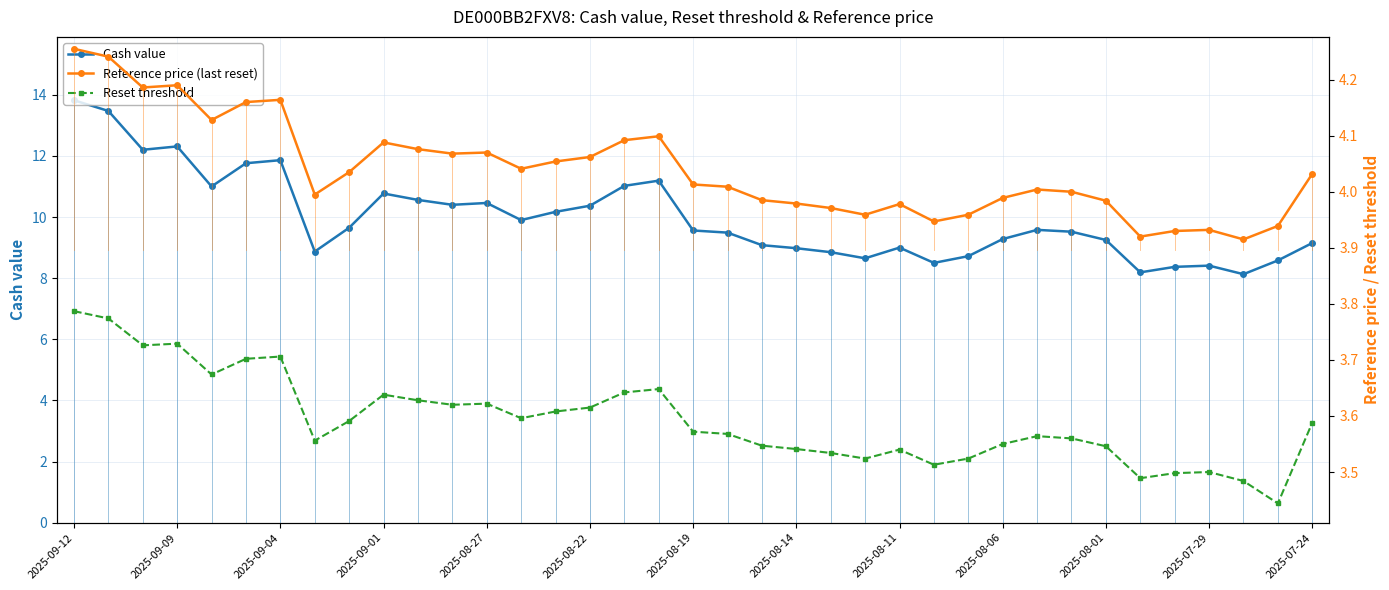

What is the maximum value for Reset threshold?

3.8